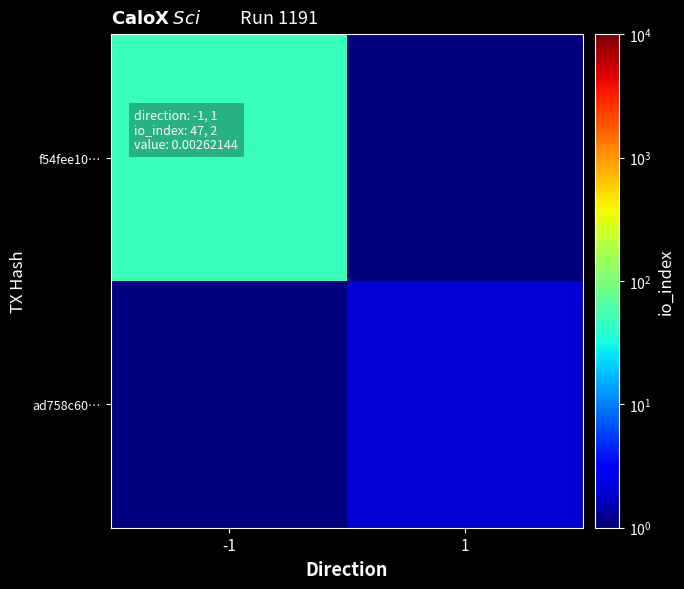

List the series in order of their peak value, lowest first.

ad758c60…, f54fee10…